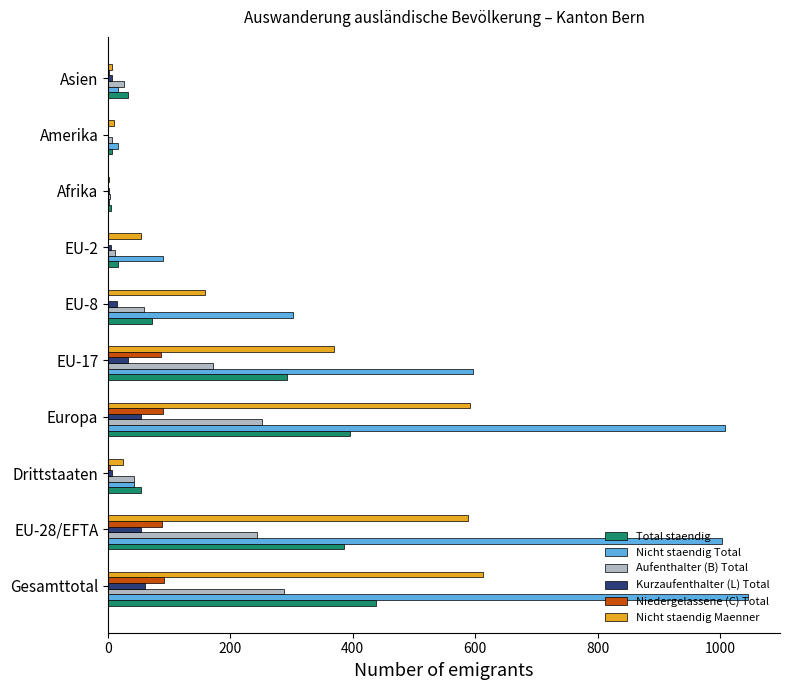

Is the value of Nicht staendig Total at Drittstaaten greater than the value of Aufenthalter (B) Total at EU-2?

Yes